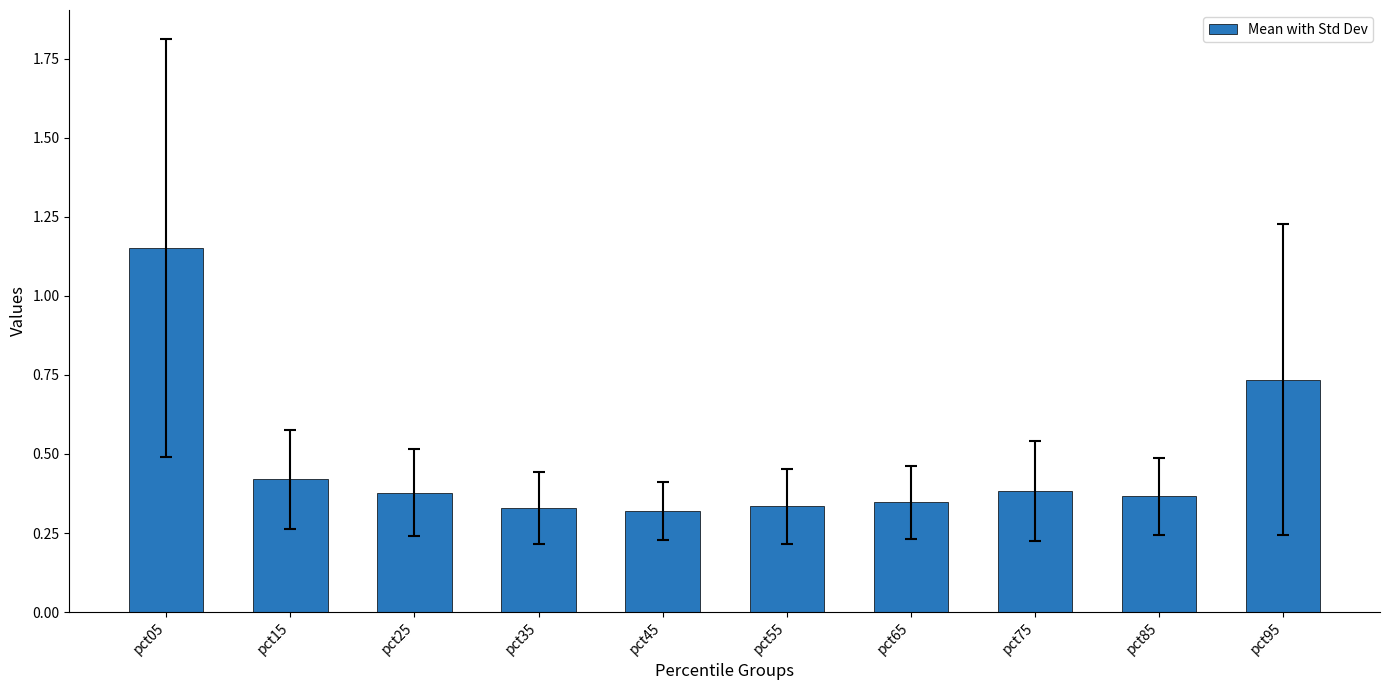

Which category has the highest value across all series?

pct05